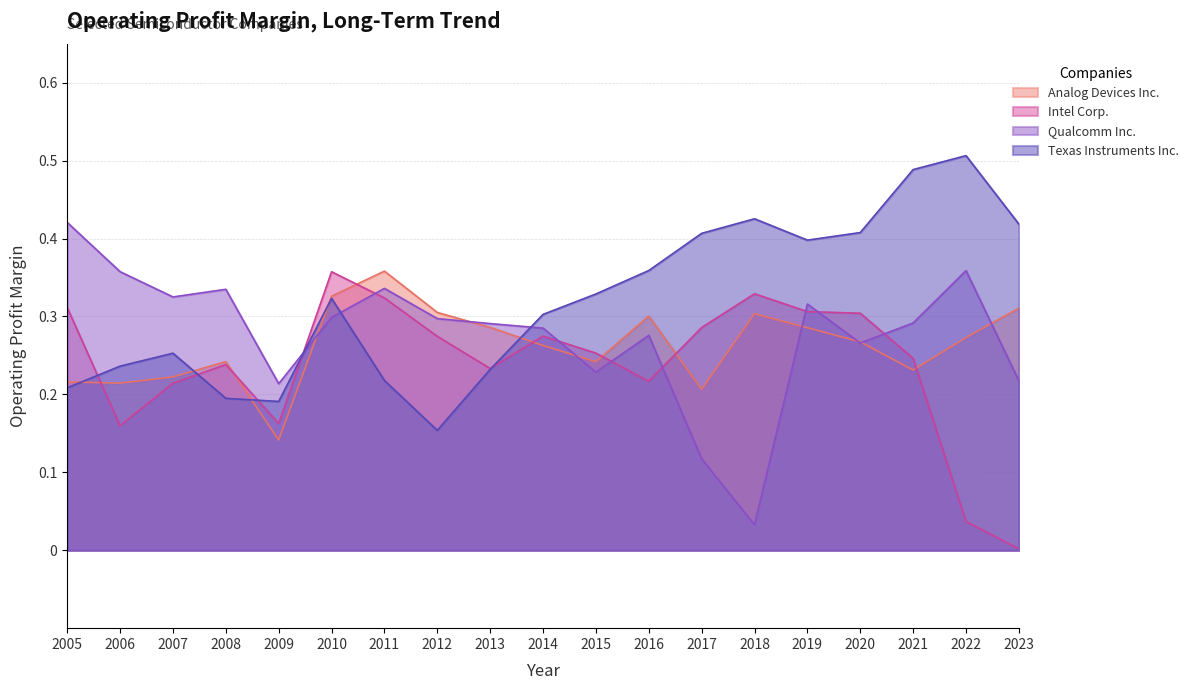

Where is the first local minimum for Qualcomm Inc.?

2007